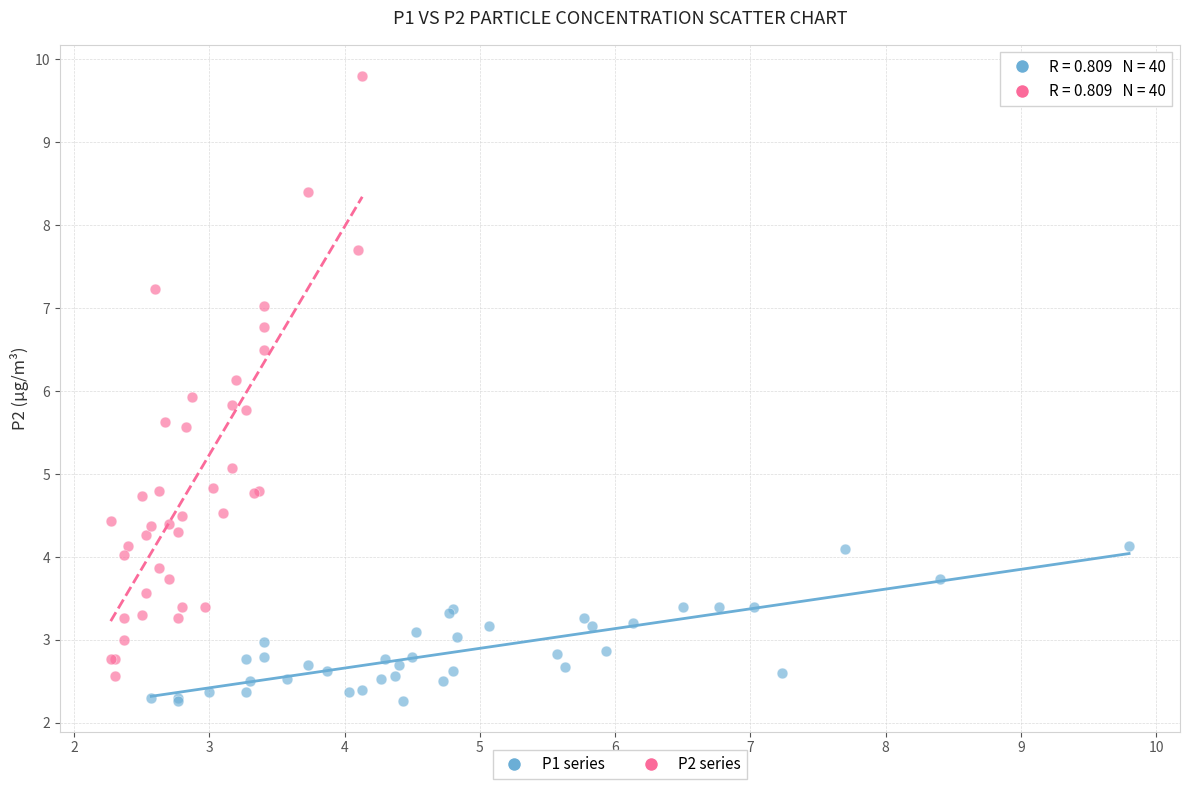

Which series reaches the minimum Y coordinate?

P1 series